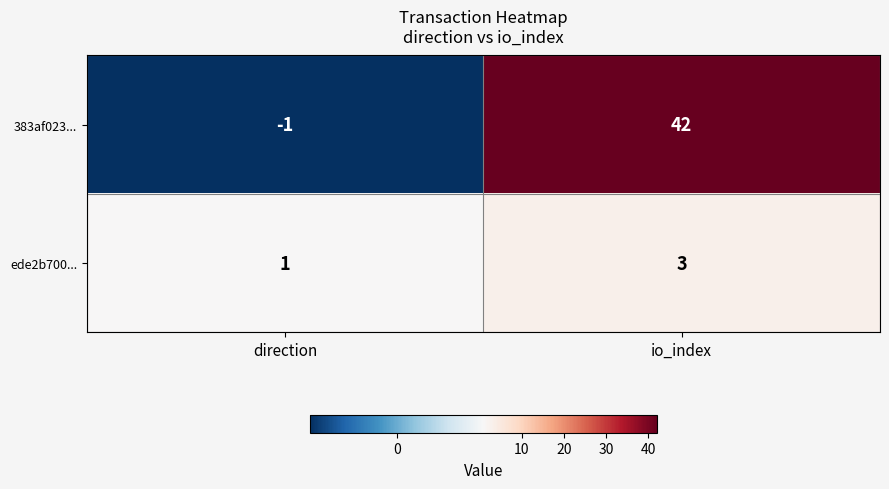

What is the smallest value displayed?

-1